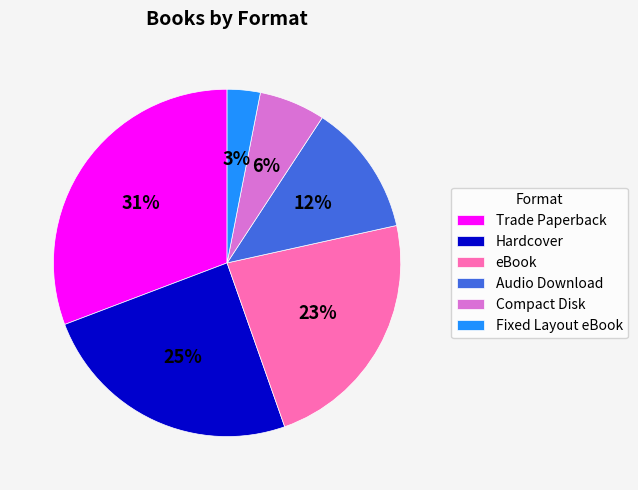

Is it true that Audio Download is 12% of the pie?

True